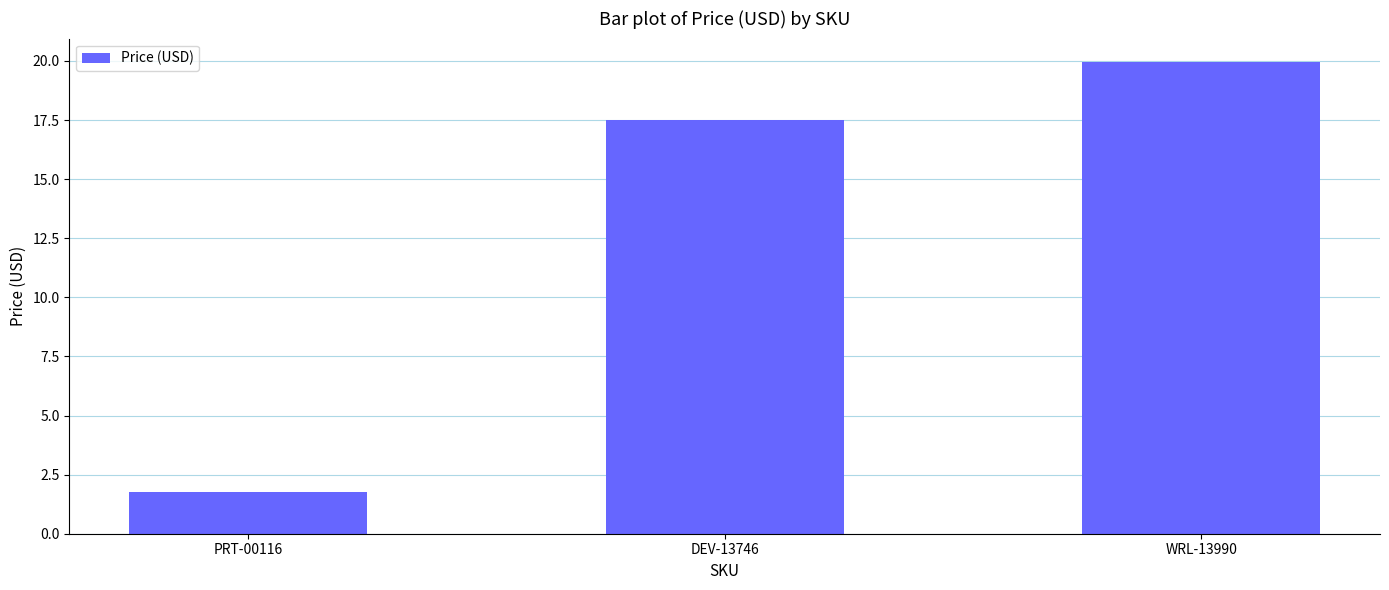

What is the sum of all values?

39.2